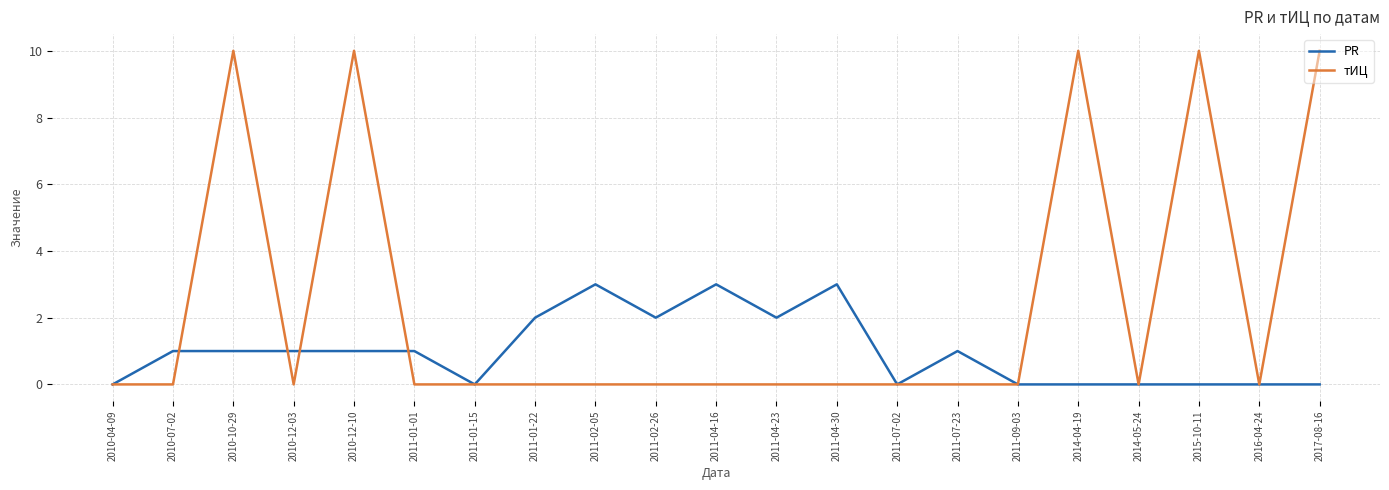

What is the highest value of the тИЦ series?

10